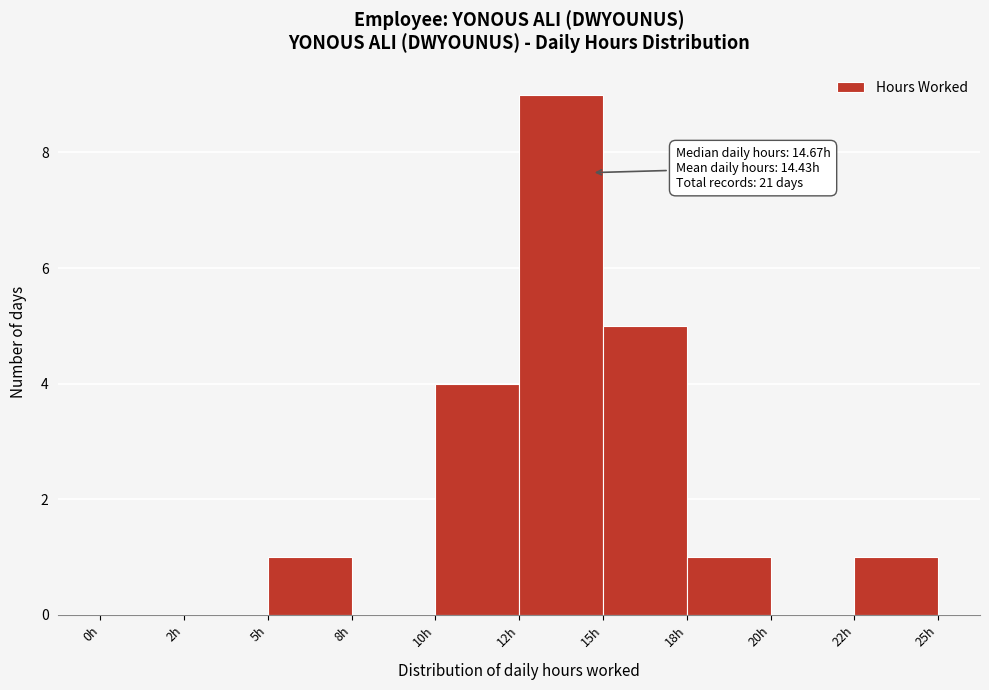

Reading right to left, list all the values displayed in this chart.

22h=1	20h=0	18h=1	15h=5	12h=9	10h=4	8h=0	5h=1	2h=0	0h=0